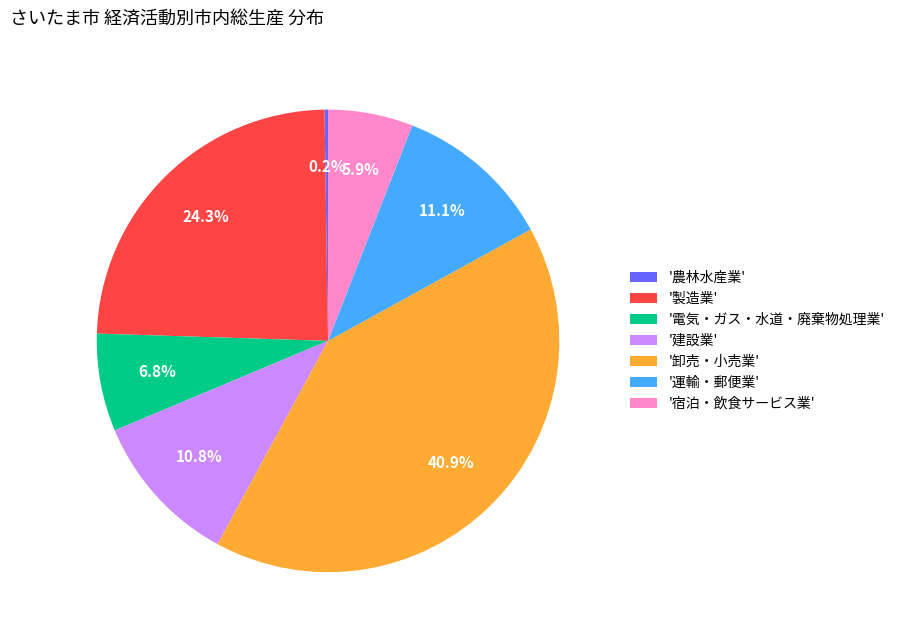

How much of the chart is everything except '宿泊・飲食サービス業'?

94.1%